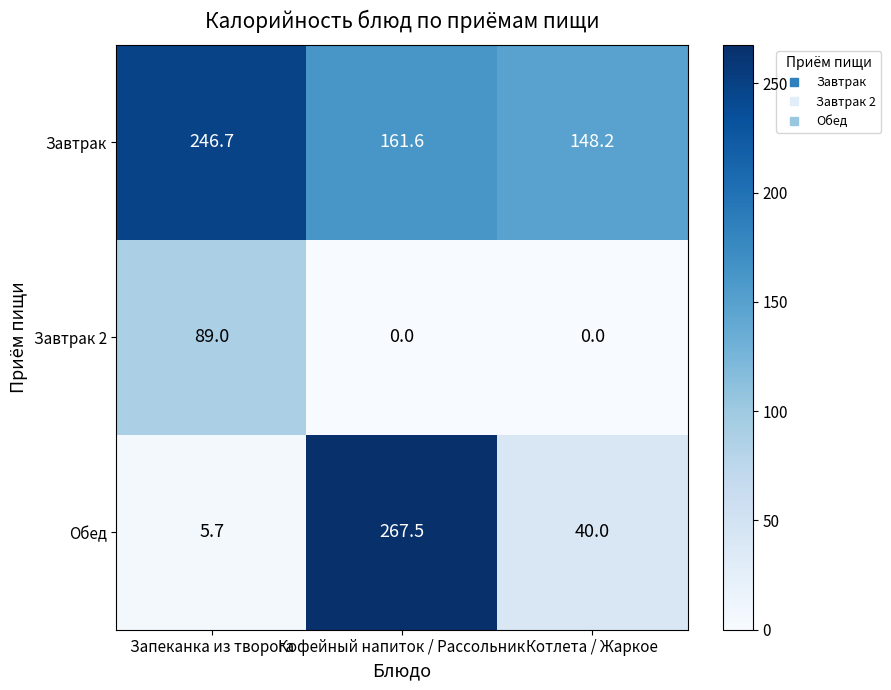

List the series in order of their peak value, highest first.

Обед, Завтрак, Завтрак 2